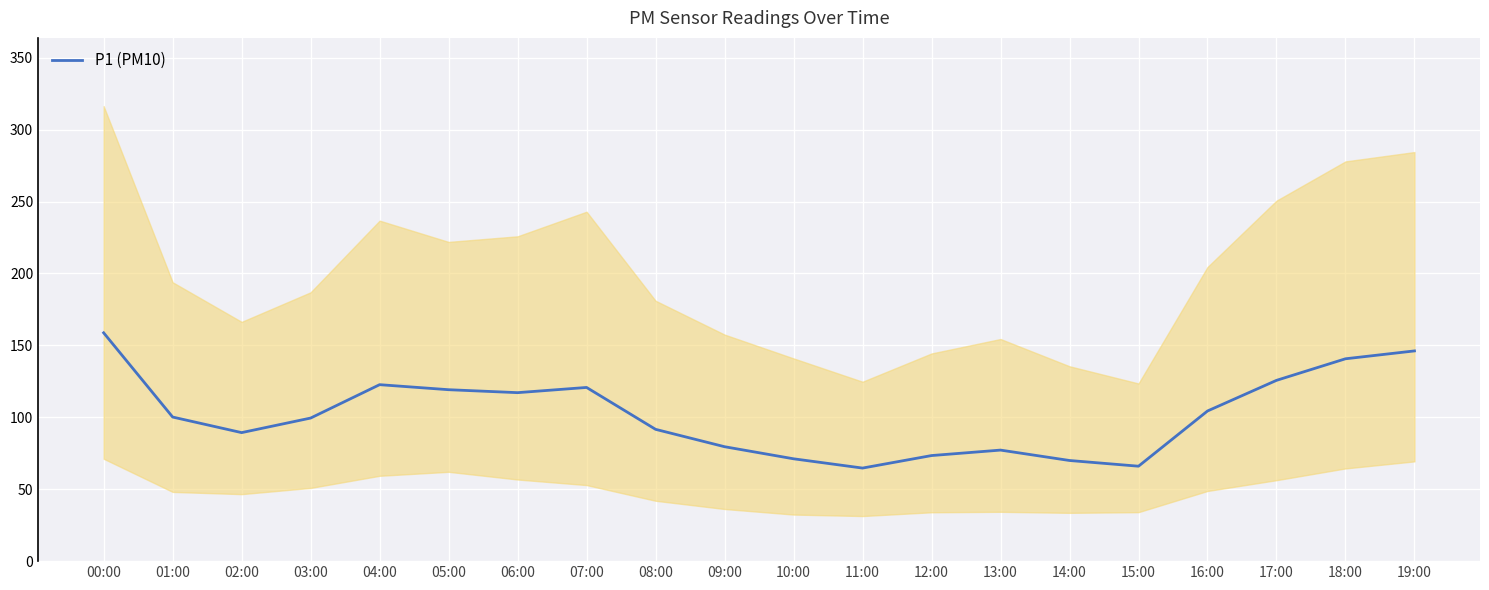

Rank the categories by value from highest to lowest.

00:00, 19:00, 18:00, 17:00, 04:00, 07:00, 05:00, 06:00, 16:00, 01:00, 03:00, 08:00, 02:00, 09:00, 13:00, 12:00, 10:00, 14:00, 15:00, 11:00